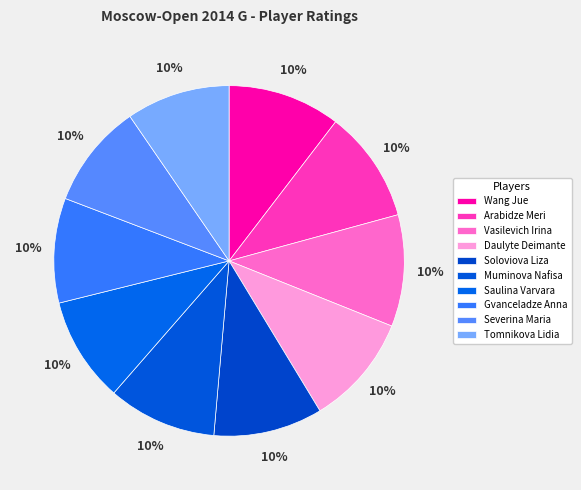

How many slices are in this pie chart?

10